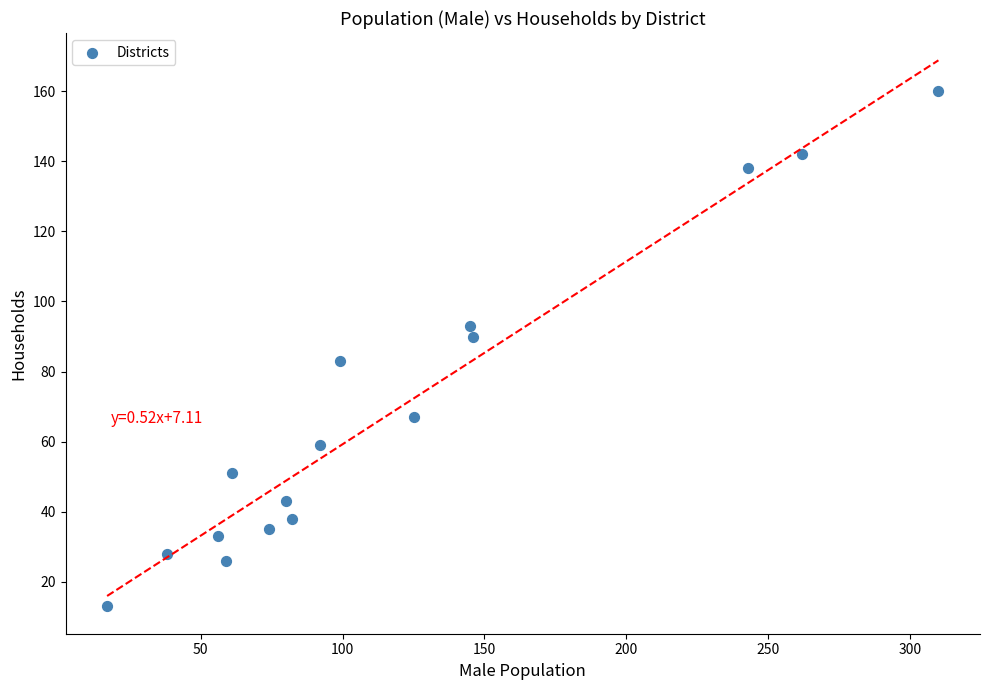

What is the range of Y values (max minus min)?

147